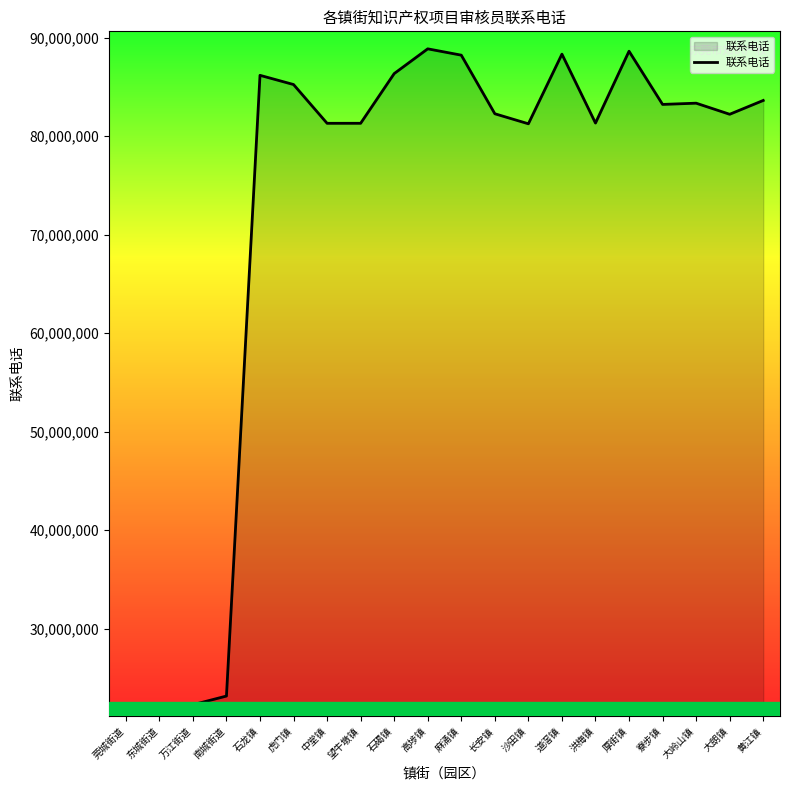

The value at 道滘镇 is 88332896. True or false?

True